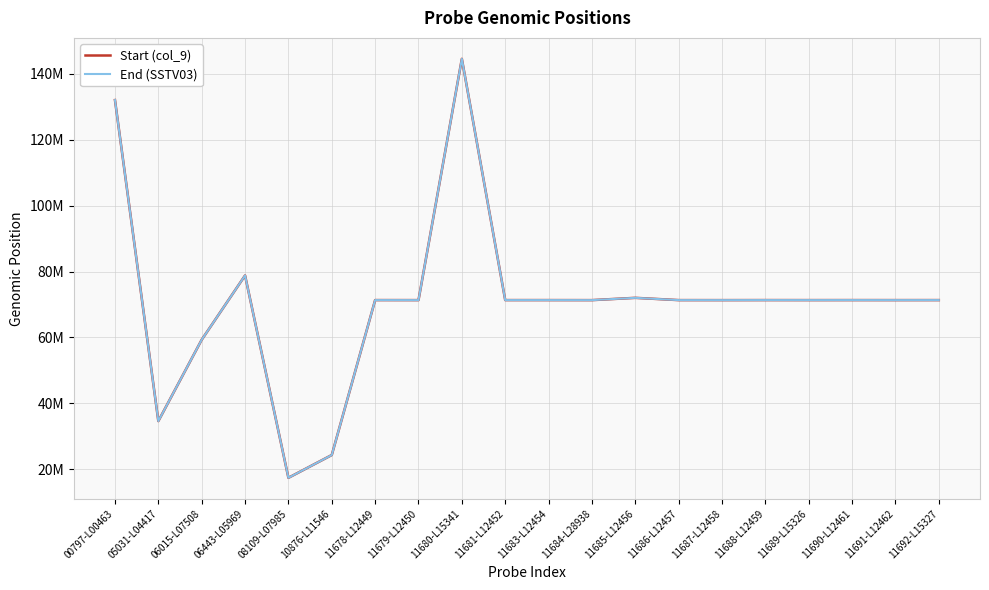

Reading right to left, list all the values displayed in this chart.

Start (col_9): 11692-L15327=71347877	11691-L12462=71343340	11690-L12461=71350165	11689-L15326=71344199	11688-L12459=71351169	11687-L12458=71337780	11686-L12457=71343860	11685-L12456=72030160	11684-L28938=71338256	11683-L12454=71347506	11681-L12452=71348438	11680-L15341=144550182	11679-L12450=71342151	11678-L12449=71350519	10876-L11546=24344314	08109-L07985=17426669	06443-L05969=78820514	06015-L07508=59317742	05031-L04417=34637112	00797-L00463=132037613
End (SSTV03): 11692-L15327=71347934	11691-L12462=71343401	11690-L12461=71350219	11689-L15326=71344261	11688-L12459=71351223	11687-L12458=71337834	11686-L12457=71343914	11685-L12456=72030217	11684-L28938=71338311	11683-L12454=71347569	11681-L12452=71348501	11680-L15341=144550239	11679-L12450=71342202	11678-L12449=71350578	10876-L11546=24344386	08109-L07985=17426735	06443-L05969=78820580	06015-L07508=59317804	05031-L04417=34637169	00797-L00463=132037671